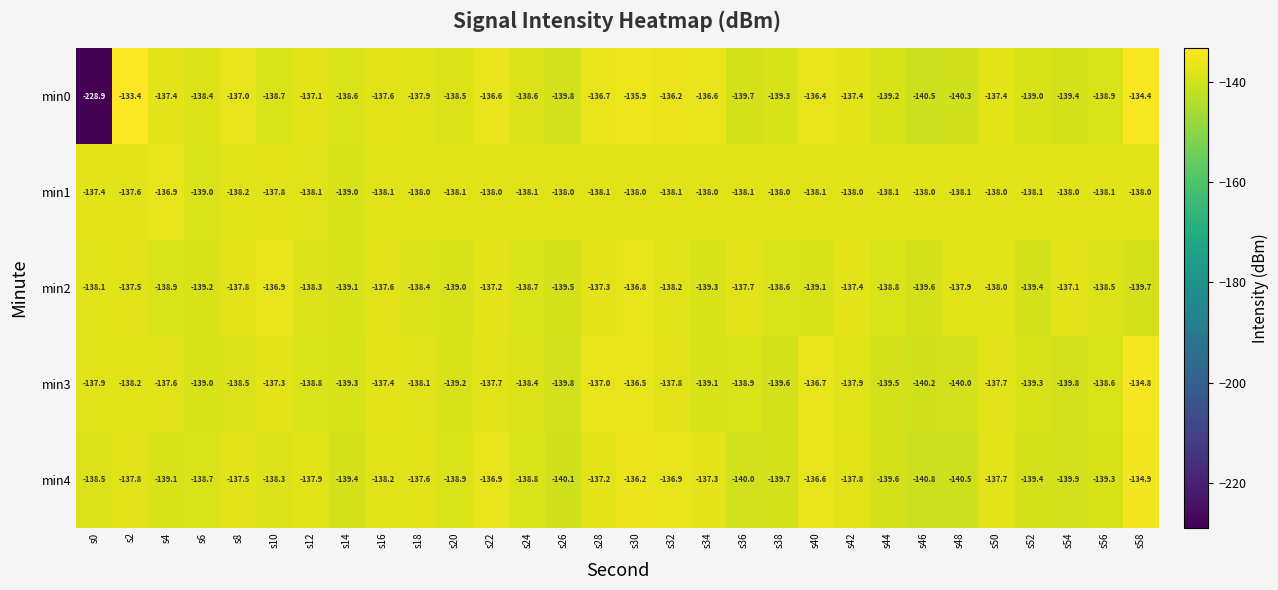

What value does the min0 series have at s20?

-138.5